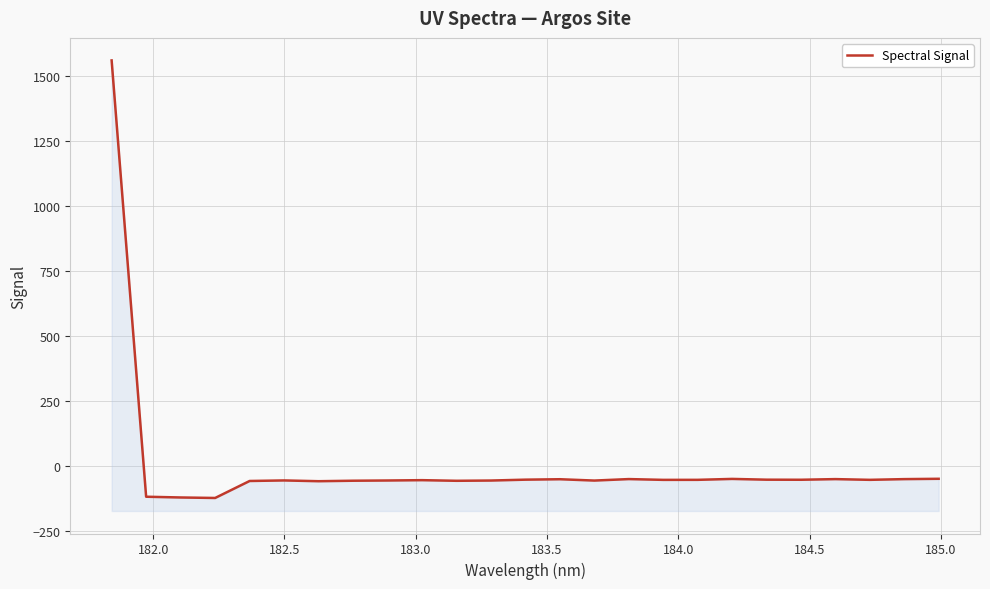

What is the minimum value shown in the chart?

-121.1